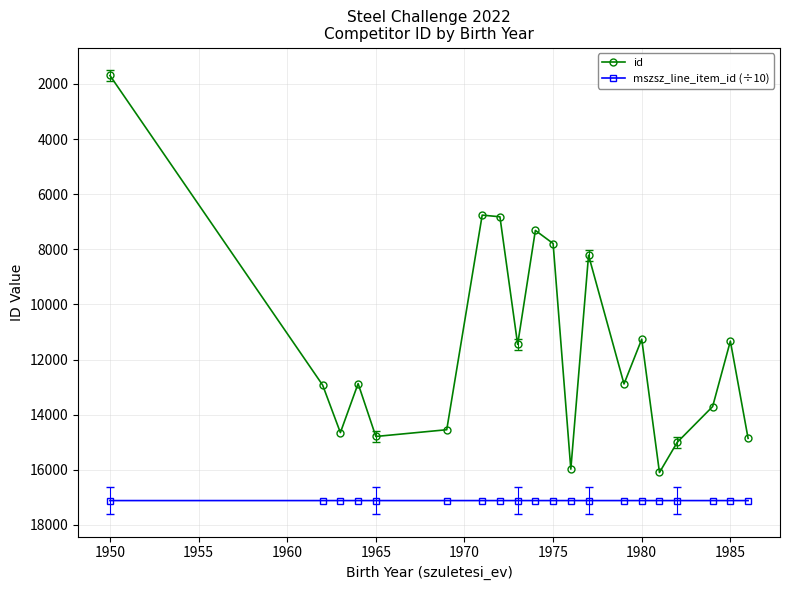

True or false: id and mszsz_line_item_id (÷10) cross at least once.

False